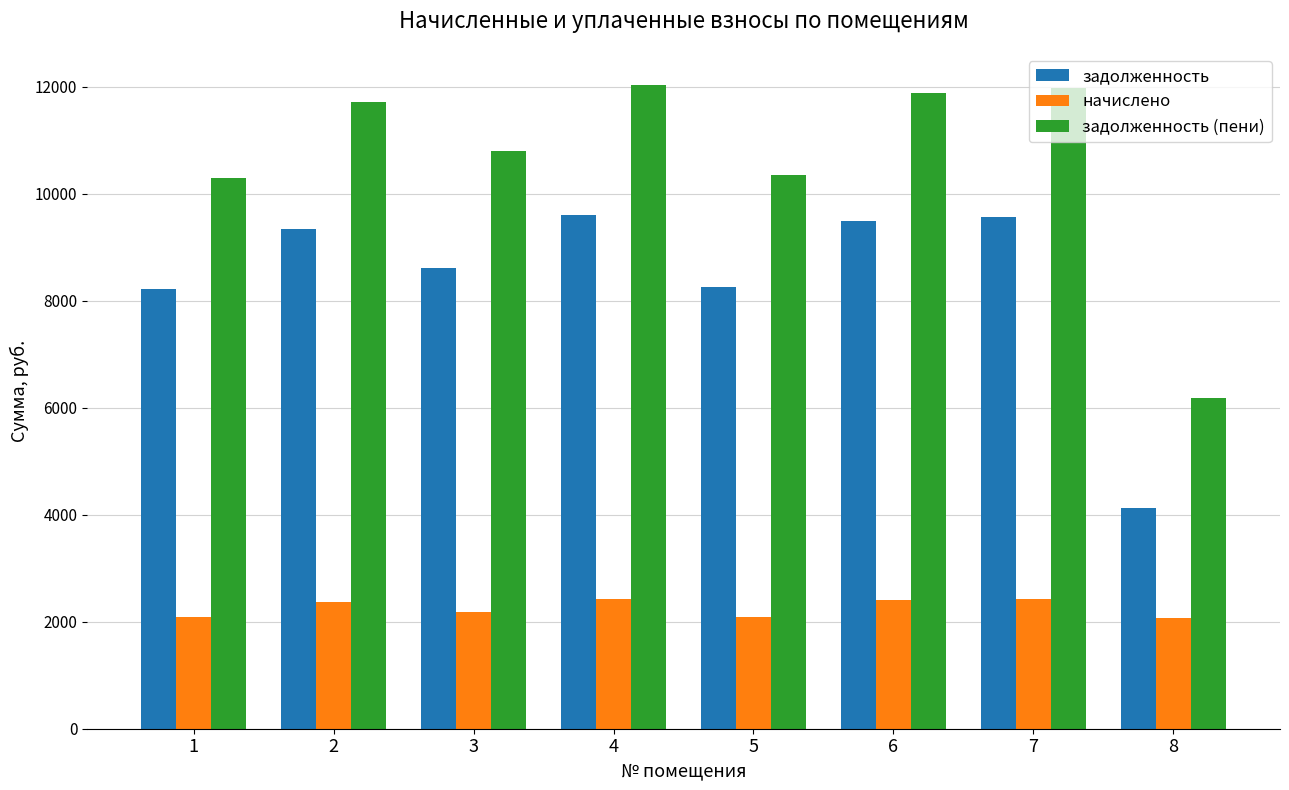

What is the spread (max minus min) of values at 5?

8256.0